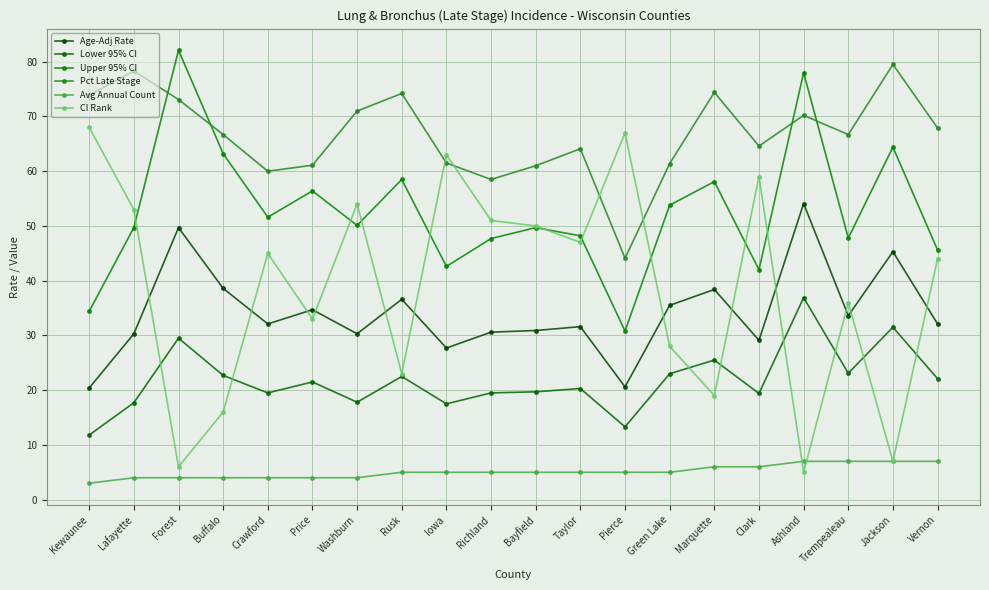

What is the sum of the Age-Adj Rate values at Rusk and Ashland?

90.7